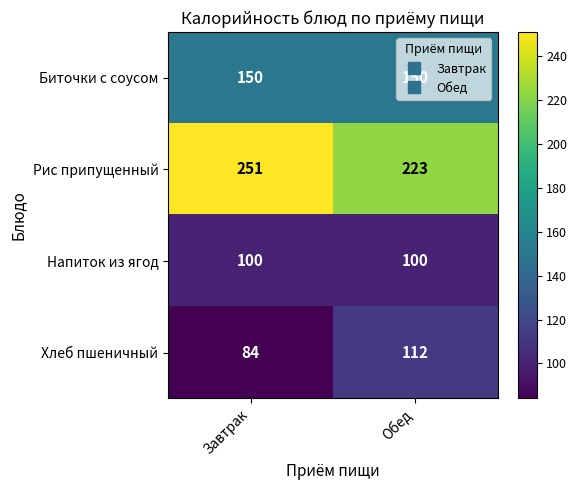

Is it true that Рис припущенный equals 223 at Обед?

True